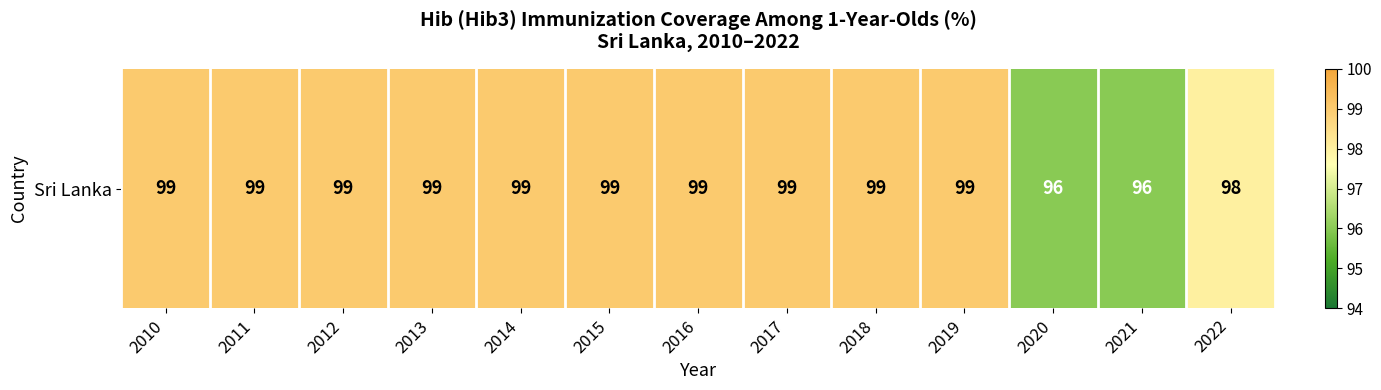

The value at 2010 is 99. True or false?

True